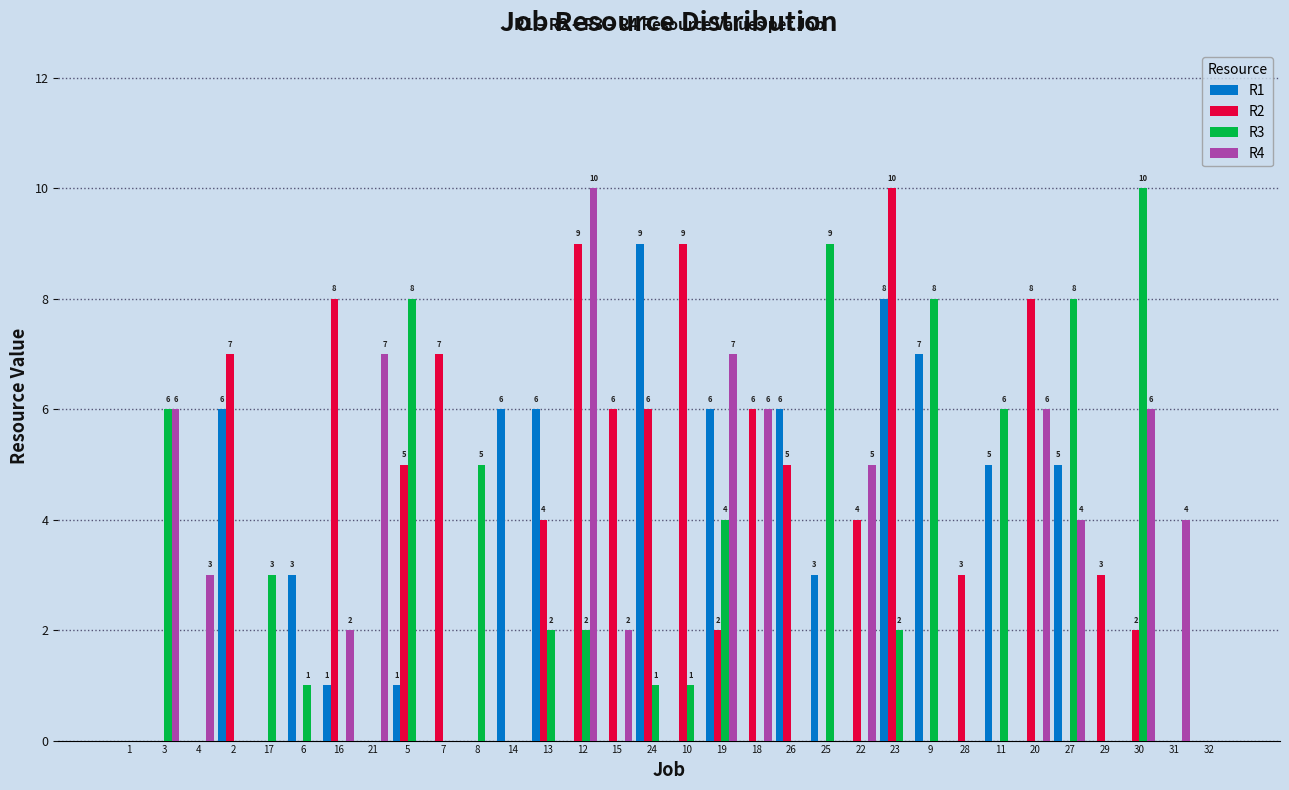

The value of R2 at 11 is 0. True or false?

True